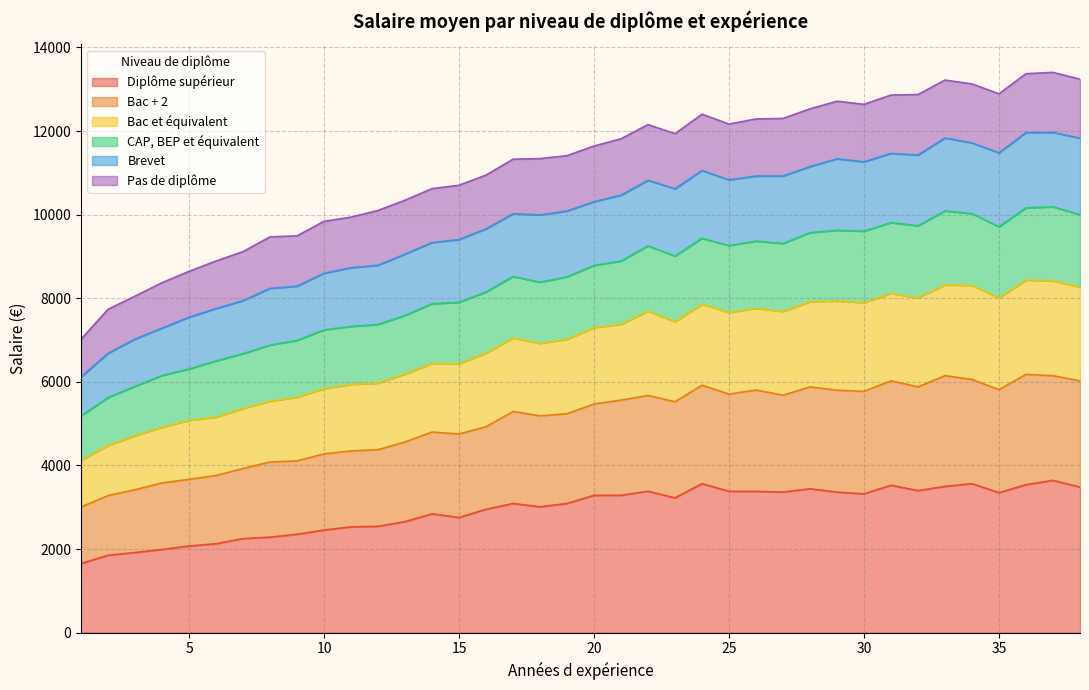

What is the minimum value for Diplôme supérieur?

1652.4